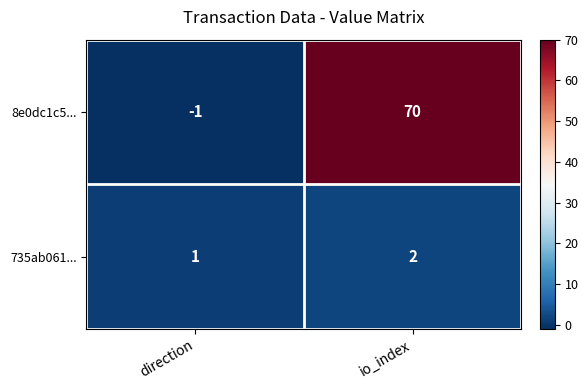

At which category does the chart reach its peak across all series?

io_index